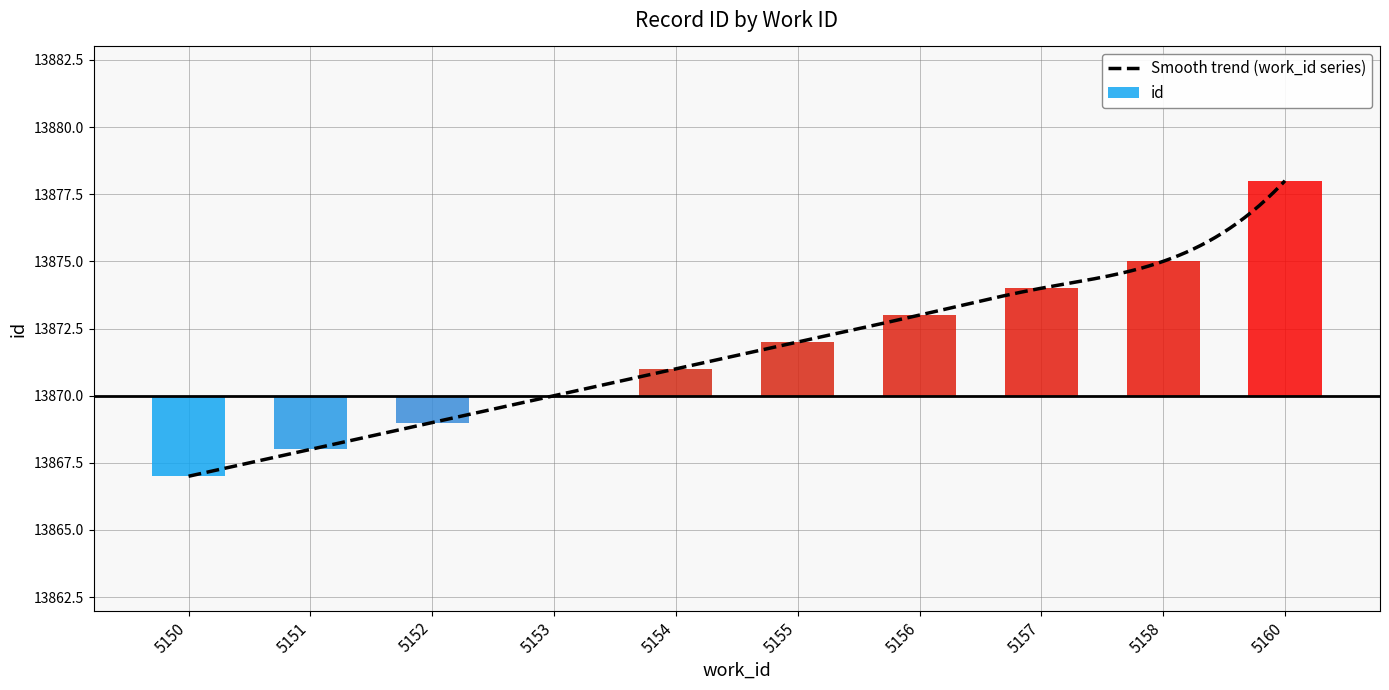

What is the difference between the second highest and second lowest values?

7